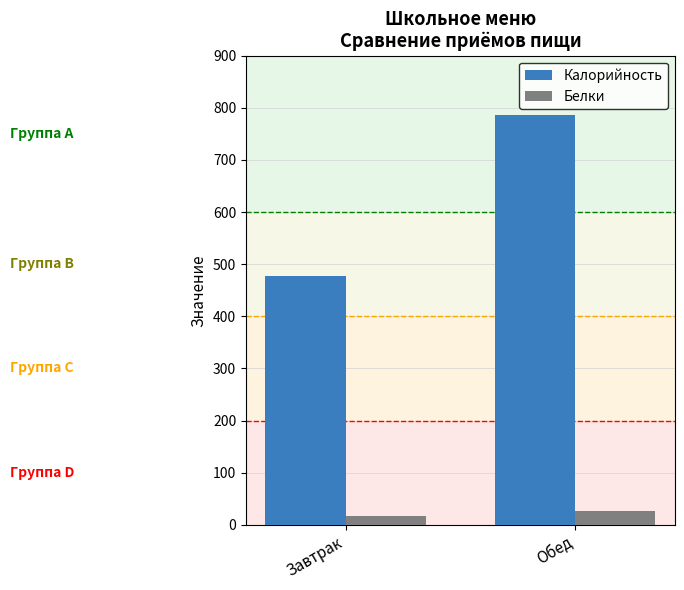

Is it true that Калорийность equals 1377.1 at Обед?

False